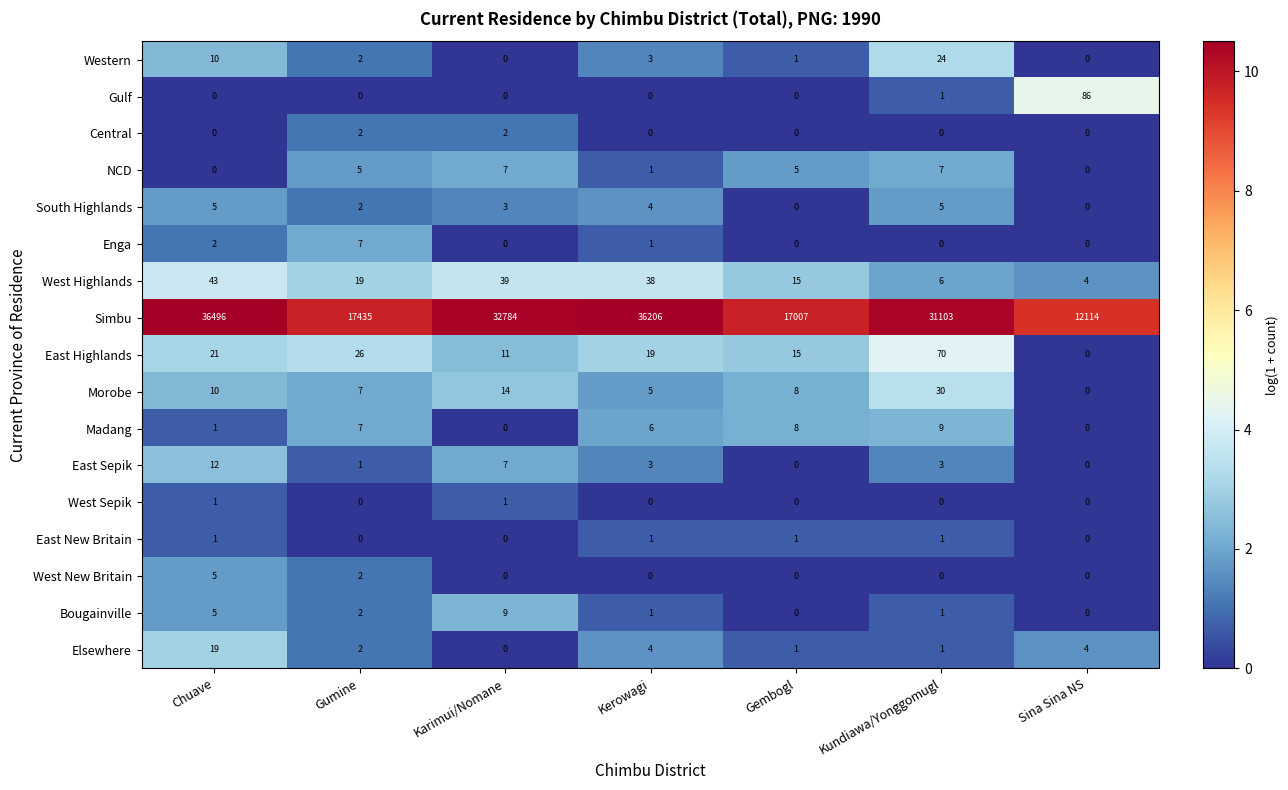

Which series changed the most between Gumine and Gembogl?

Simbu